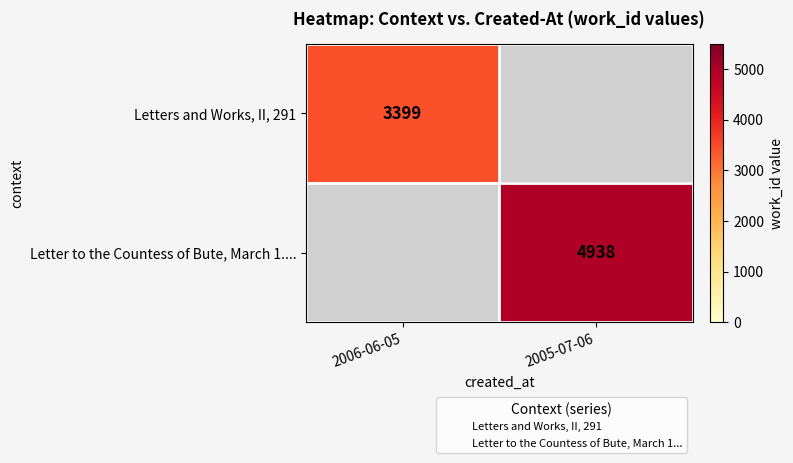

At which category does the chart reach its minimum across all series?

2006-06-05